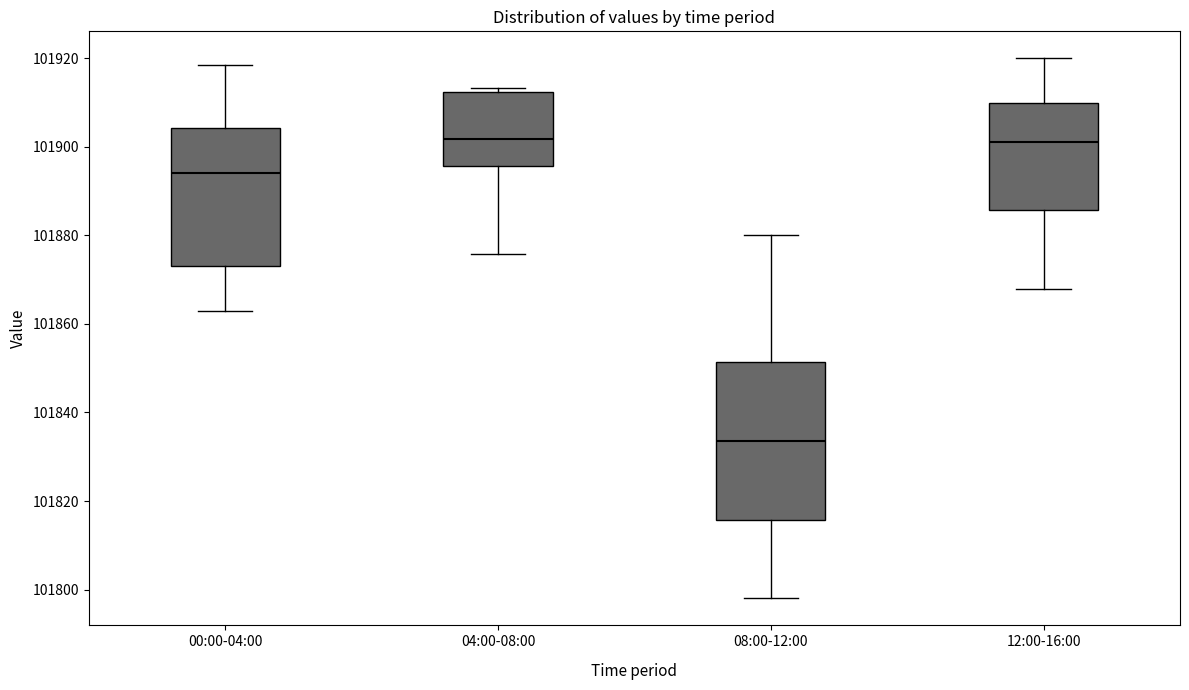

Reading left to right, transcribe this box plot: for each box, give where its median line is, the range the box spans, and where its two whiskers end, as read against the y-axis. The values are not printed on the chart, so give them approximately, as read against the axis.

00:00-04:00: median 101894, box 101874 to 101904, whiskers 101862 to 101918
04:00-08:00: median 101902, box 101896 to 101912, whiskers 101876 to 101914
08:00-12:00: median 101834, box 101816 to 101852, whiskers 101798 to 101880
12:00-16:00: median 101902, box 101886 to 101910, whiskers 101868 to 101920